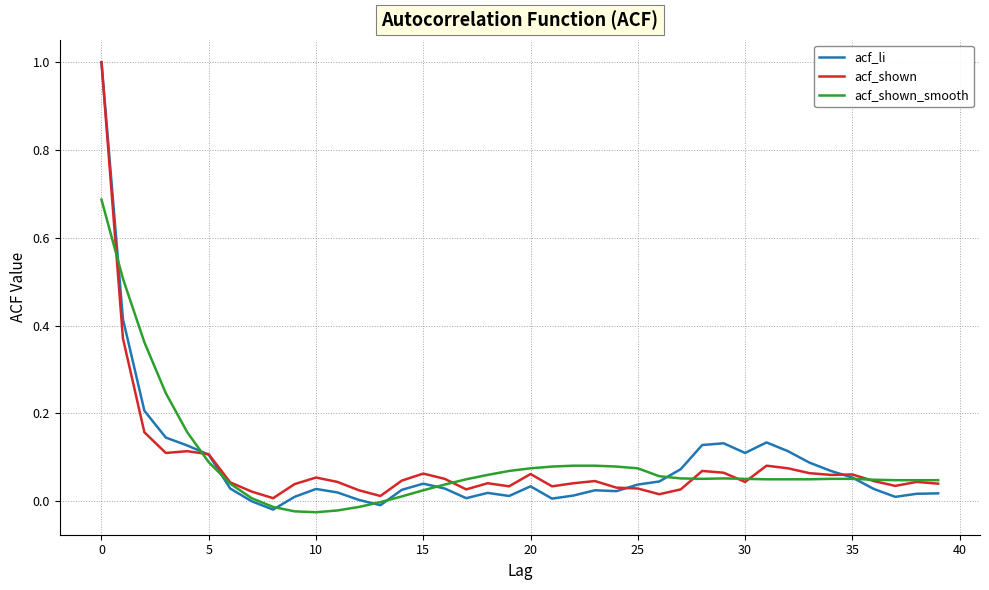

What is the difference between the second highest and minimum values in the acf_shown_smooth series?

0.5